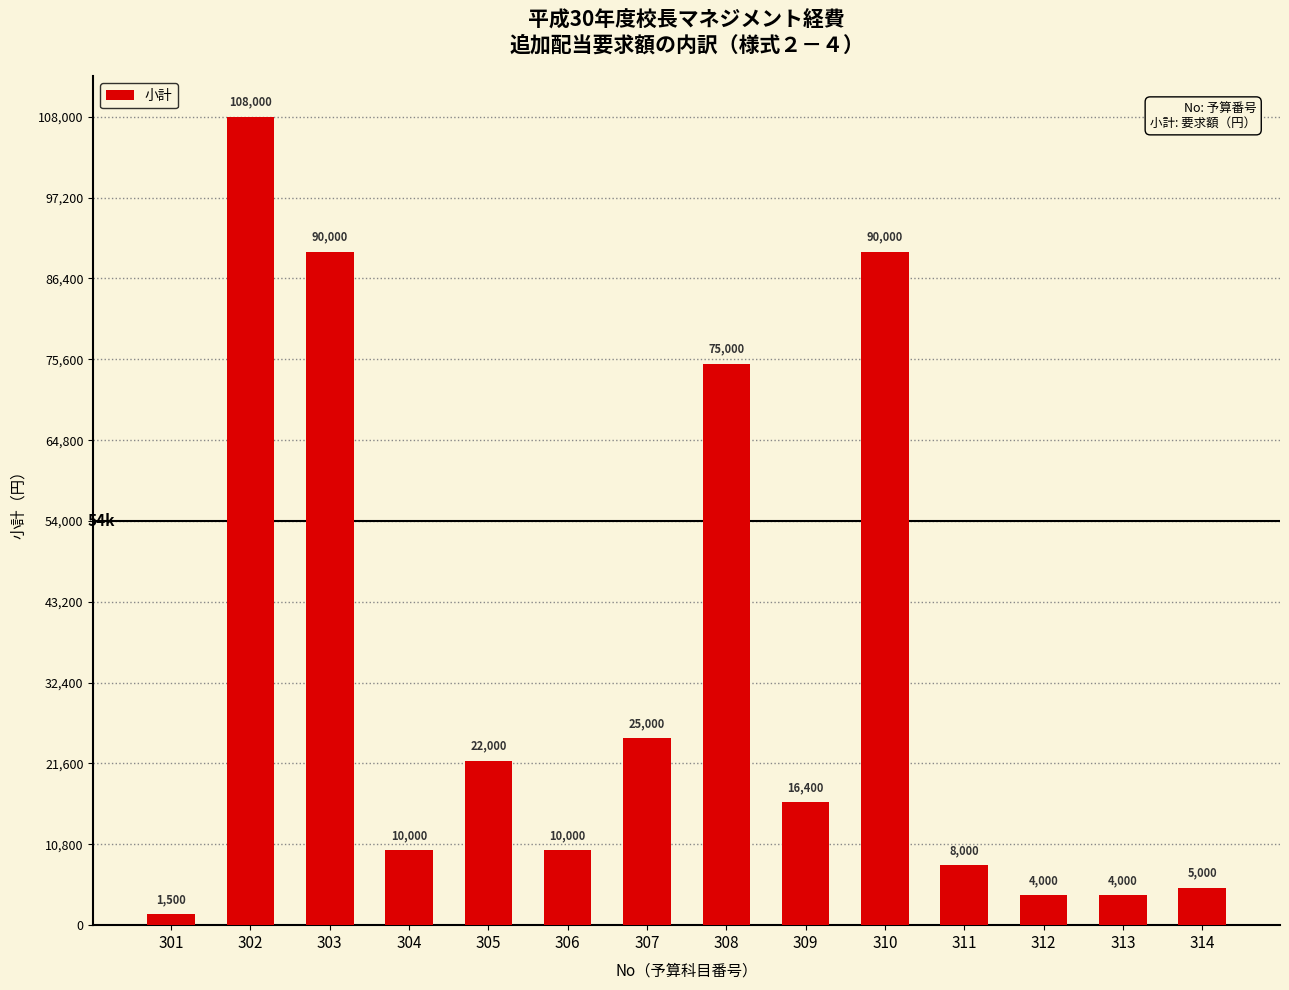

What is the change in value from 307 to 312?

-21000